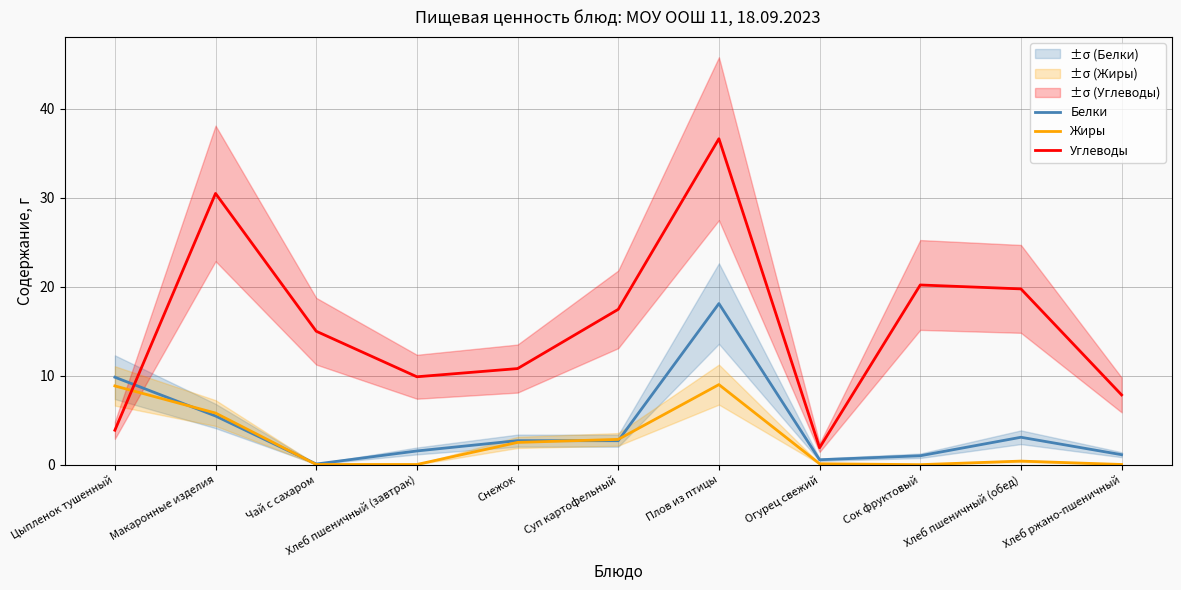

How many series are shown in this chart?

3